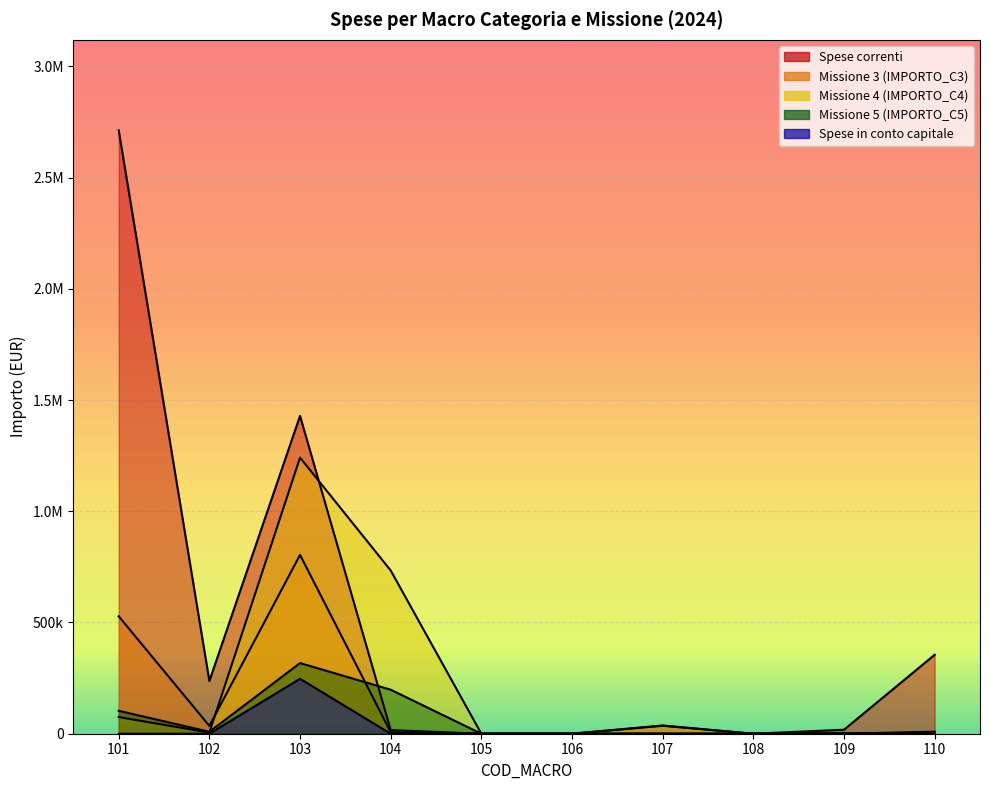

True or false: Spese correnti has a value of 23662.9 at 104.

False